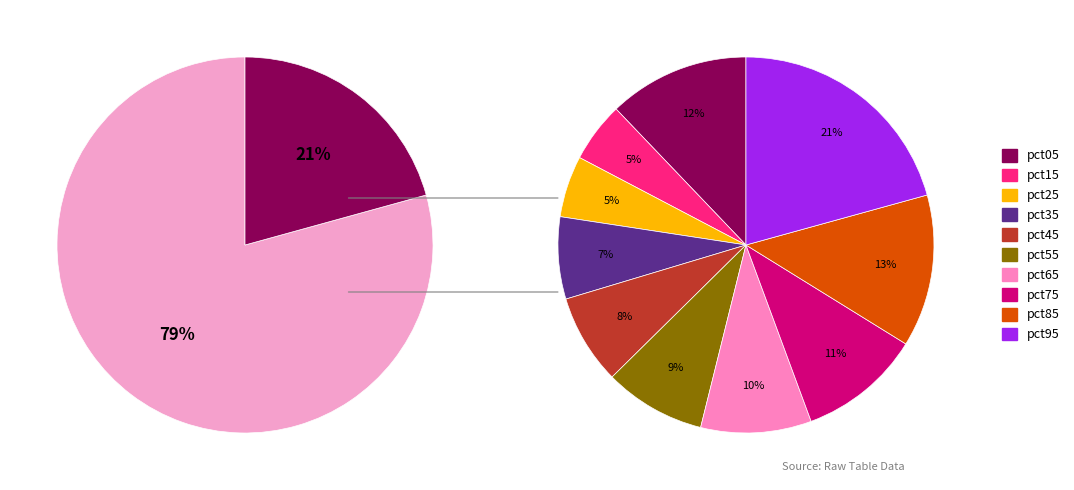

Is the sum of pct45 and pct65 greater than half?

No